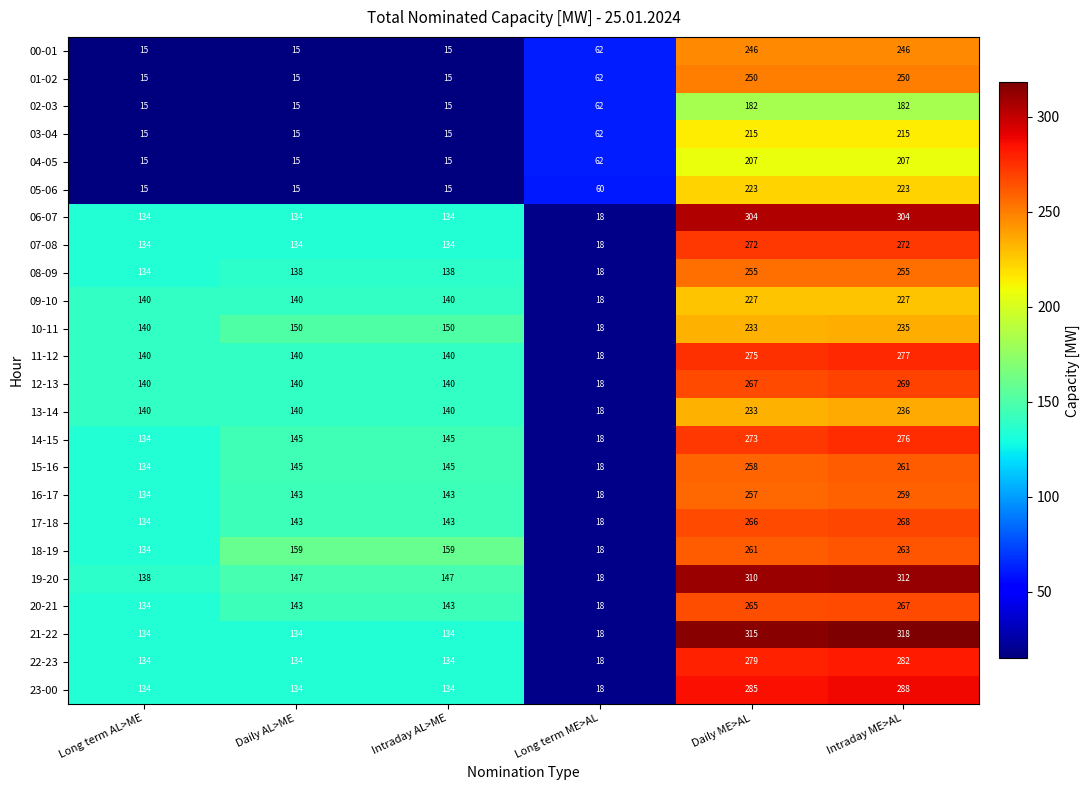

The value of 13-14 at Long term ME>AL is 8. True or false?

False